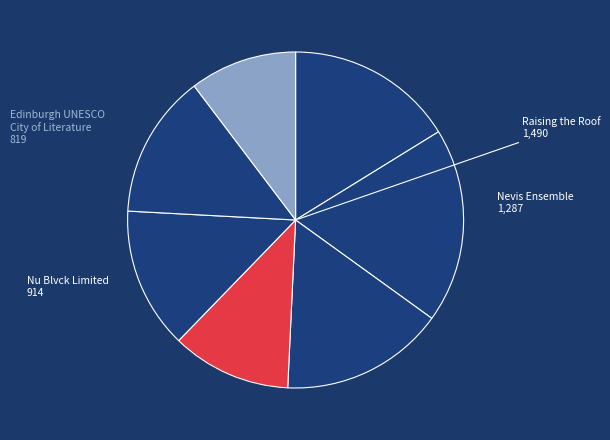

How many segments does this pie chart have?

7